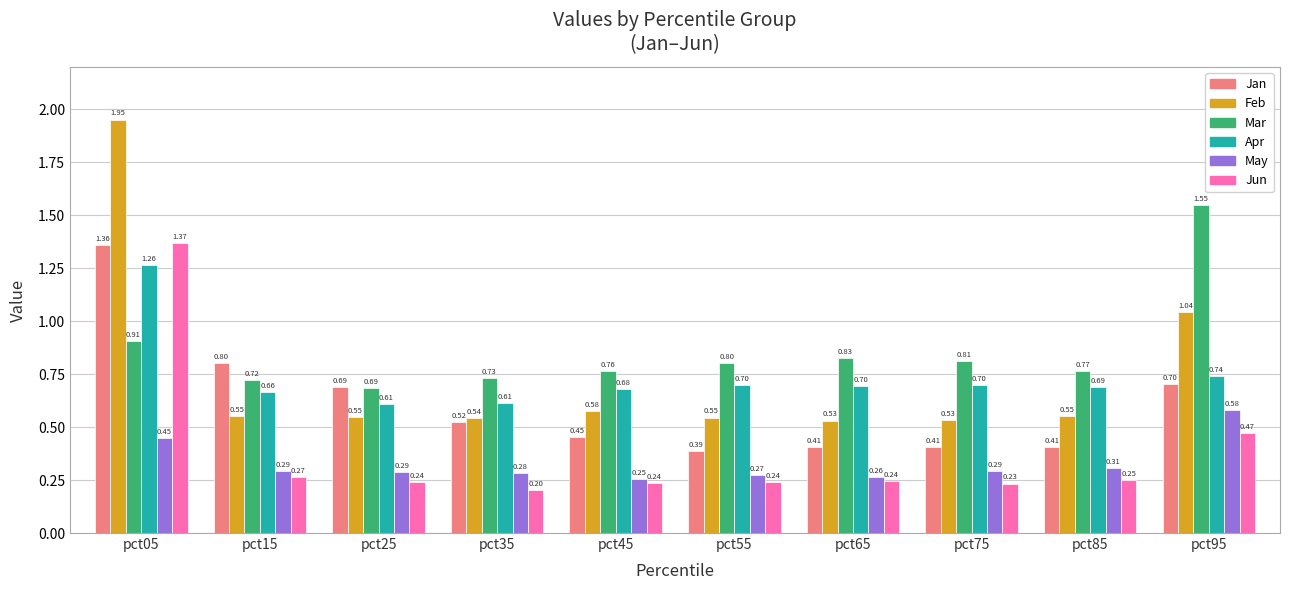

Rank the series at pct85 from lowest to highest value.

Jun, May, Jan, Feb, Apr, Mar